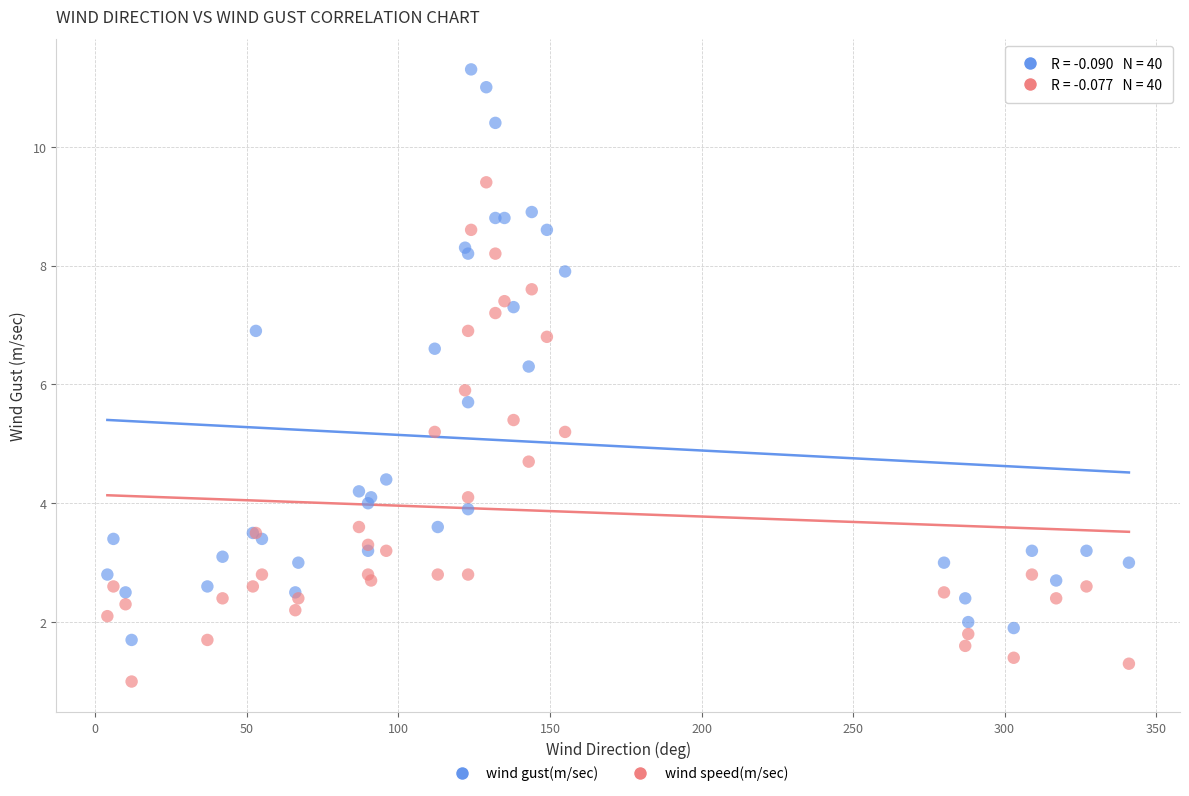

What is the X range (max minus min) for the scatter plot?

337.0